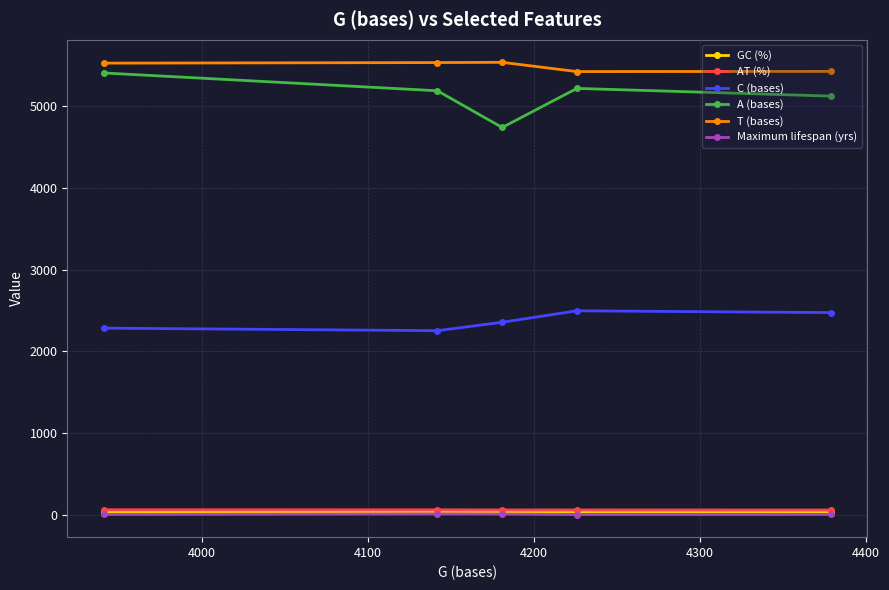

At how many categories does at least one series exceed 856?

5